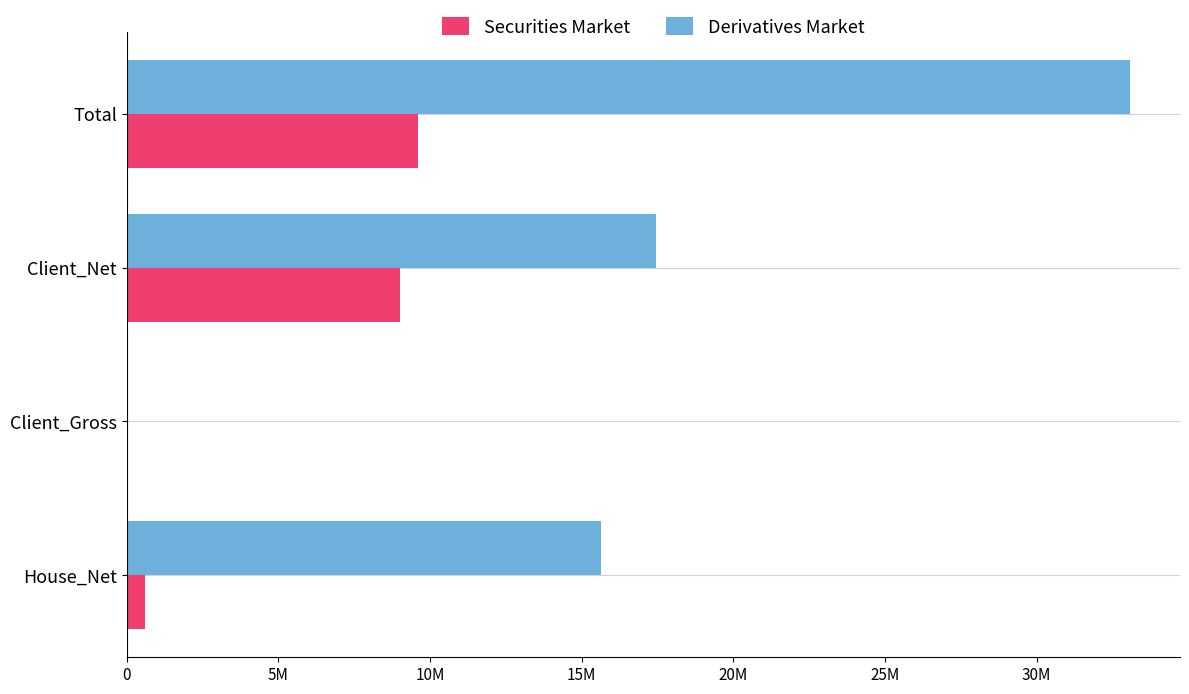

Which category has the highest value across all series?

Total